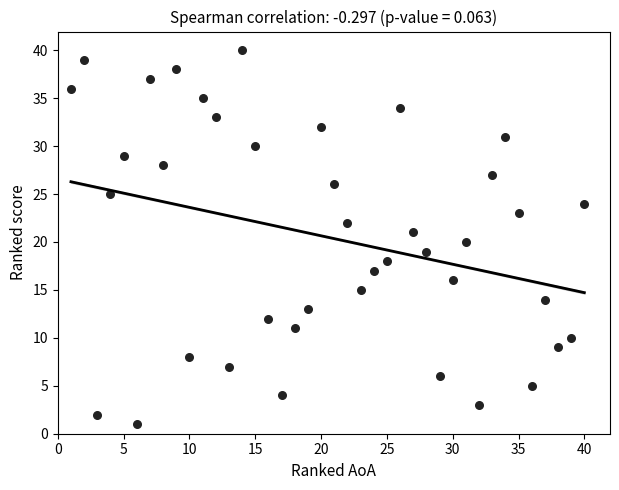

What is the range of X values (max minus min)?

39